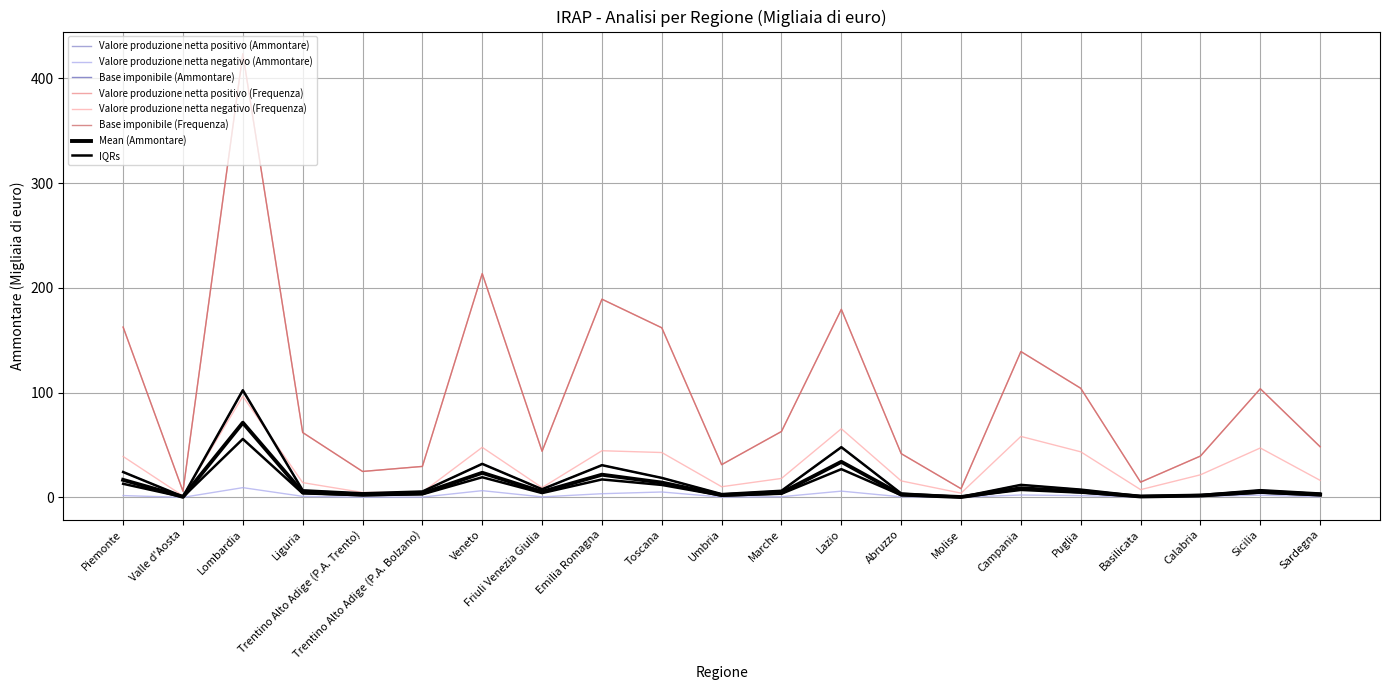

What position from the right is Sicilia?

2